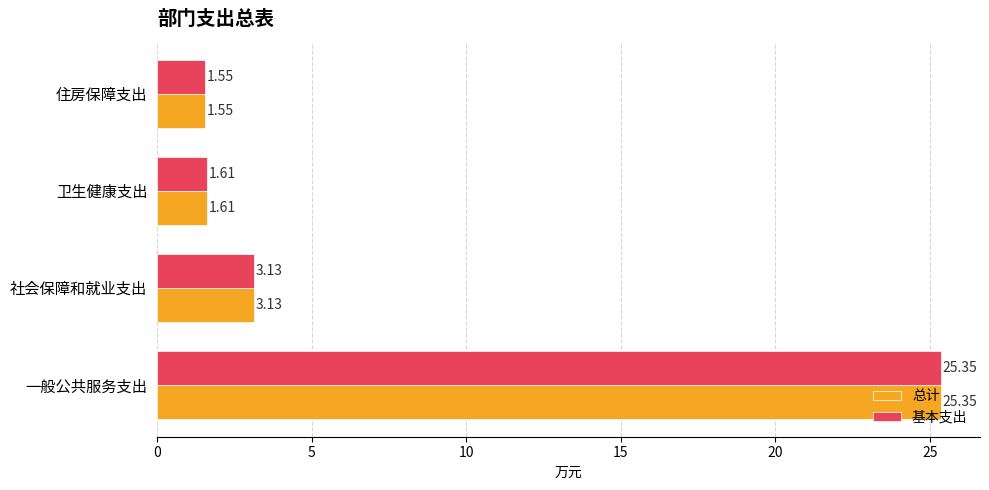

What is the total value across all series at 社会保障和就业支出?

6.3